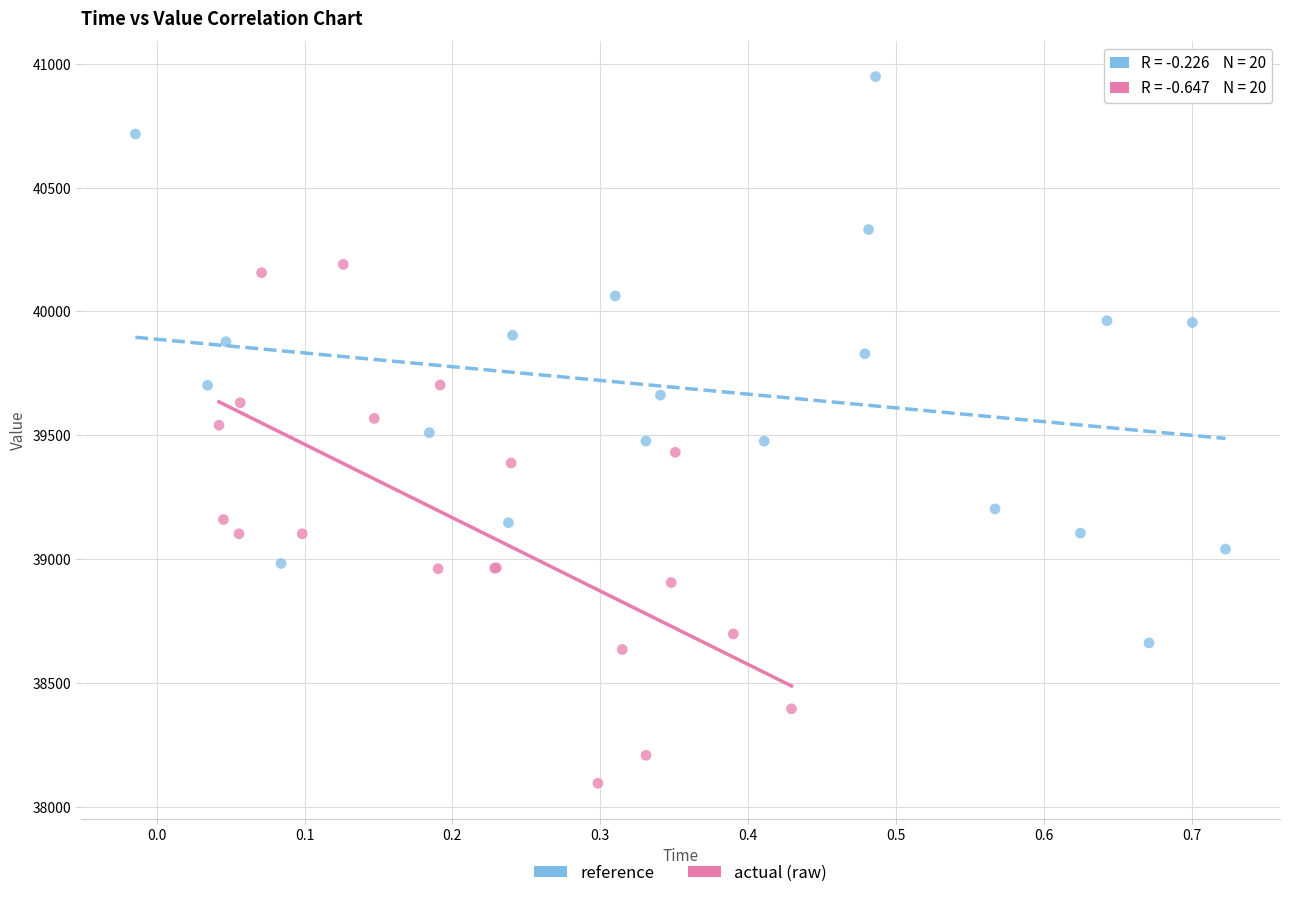

Which series has the widest spread of Y values?

reference